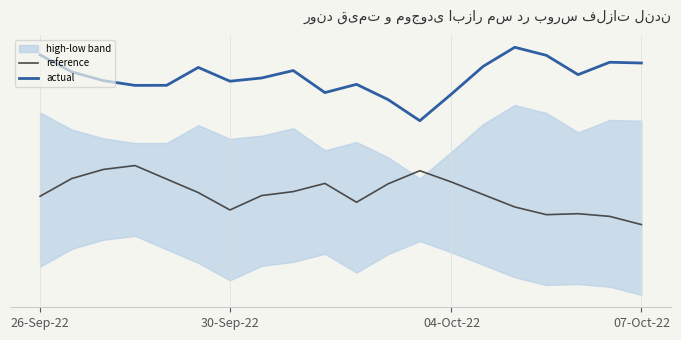

List the series in order of their overall mean, lowest first.

reference, actual